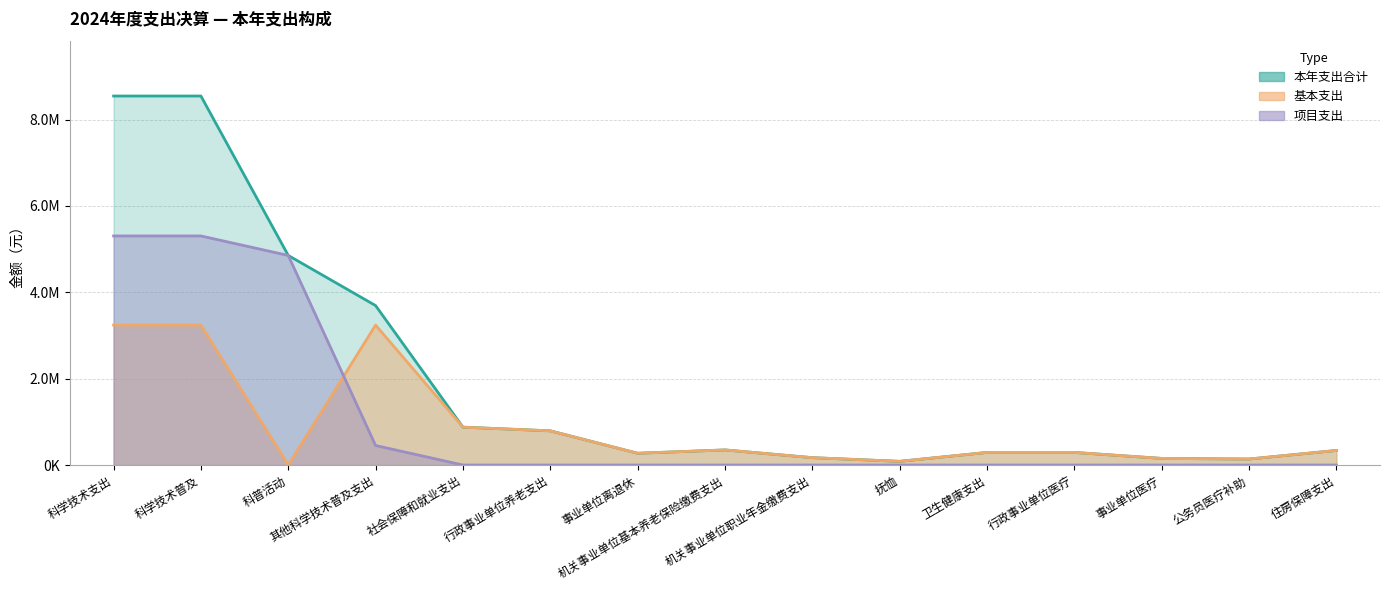

True or false: 基本支出 and 本年支出合计 intersect in this chart.

False